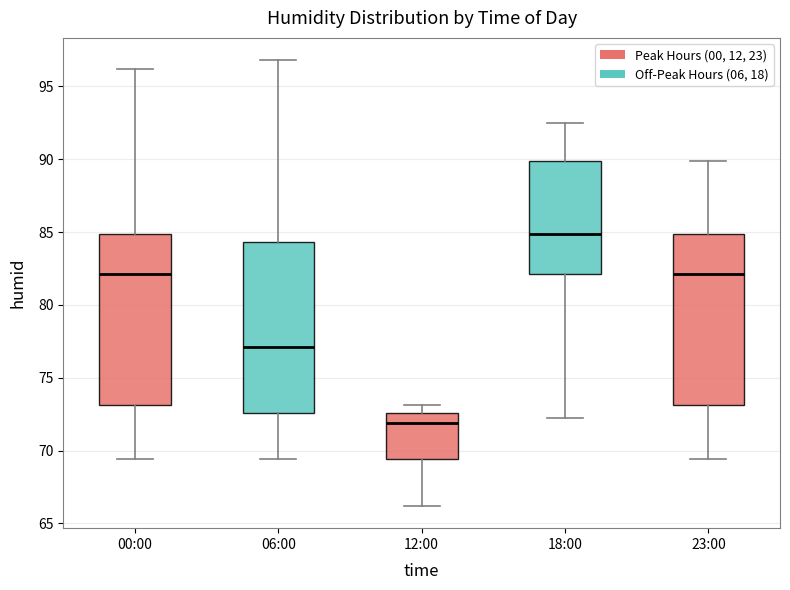

Where does the lower whisker of the box for 12:00 end on the y-axis? The values are not printed on the chart, so give them approximately, as read against the axis.

66.0